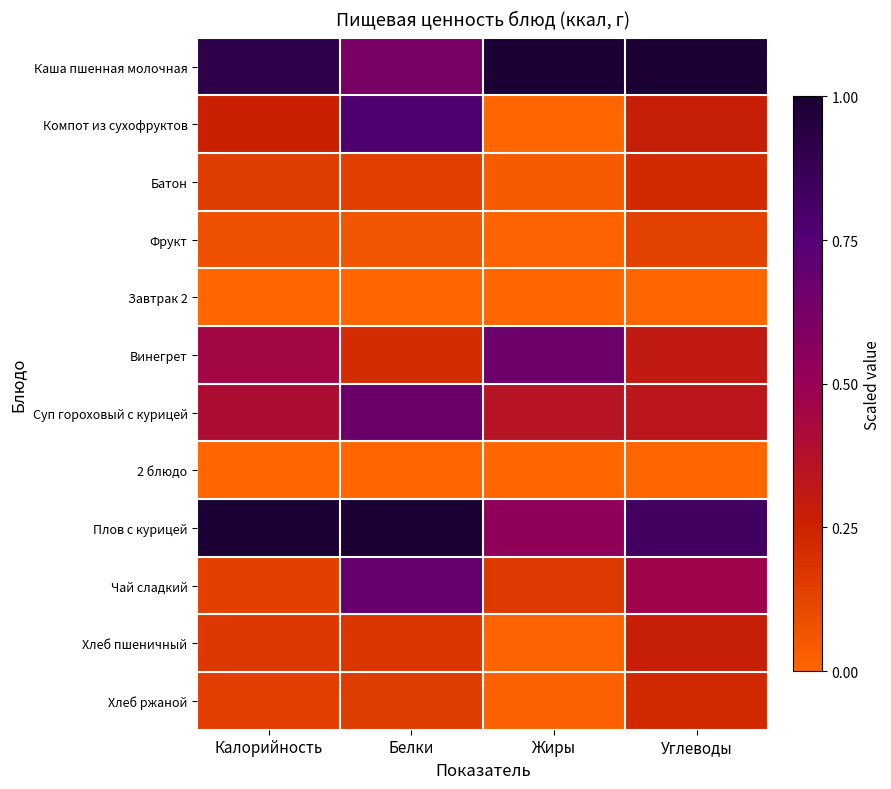

Rank the series at Жиры from lowest to highest value.

Завтрак 2, 2 блюдо, Компот из сухофруктов, Фрукт, Хлеб пшеничный, Хлеб ржаной, Батон, Чай сладкий, Суп гороховый с курицей, Плов с курицей, Винегрет, Каша пшенная молочная